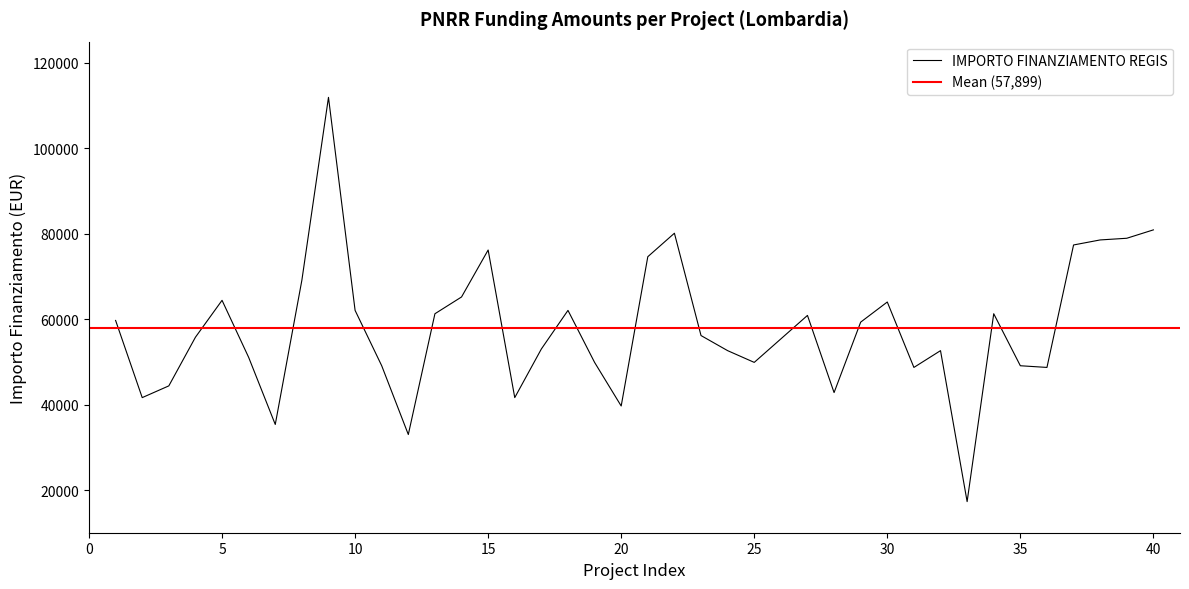

The value of IMPORTO FINANZIAMENTO REGIS at 40 is 80917.6. True or false?

True